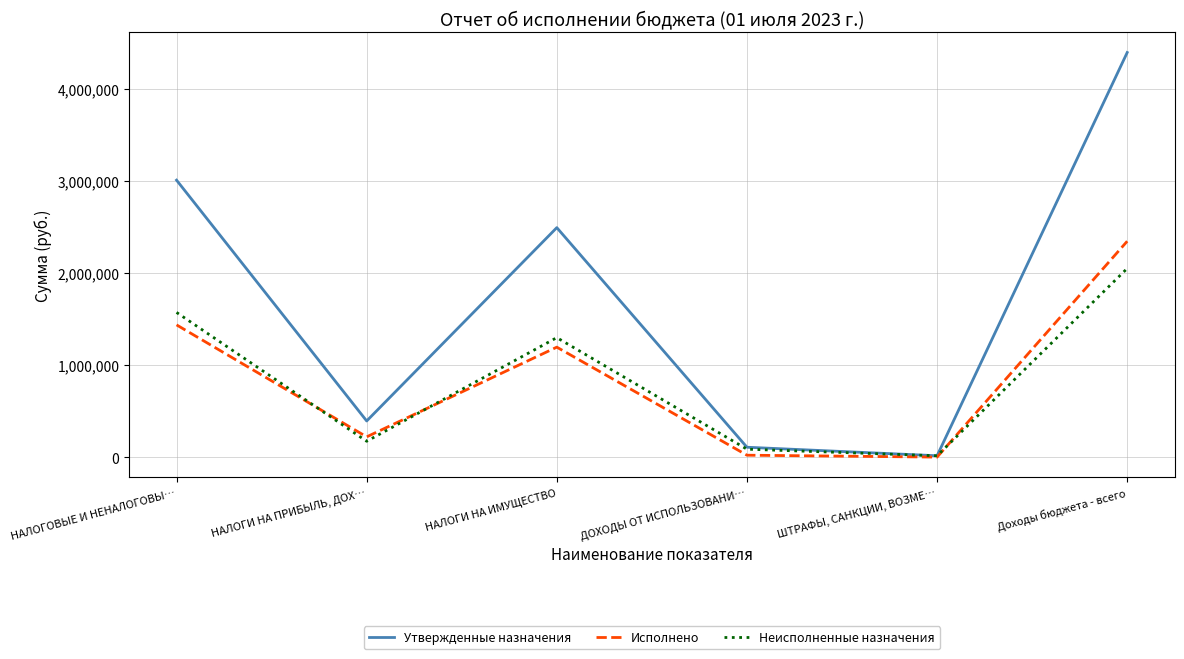

True or false: Исполнено has a value of 433.8 at ШТРАФЫ, САНКЦИИ, ВОЗМЕ….

True